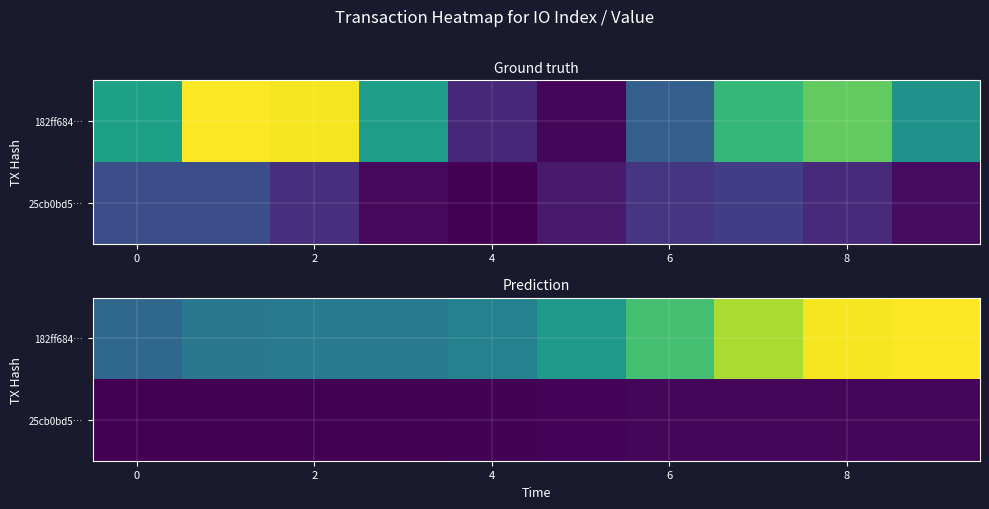

List the series in order of their overall mean, highest first.

182ff684…, 25cb0bd5…